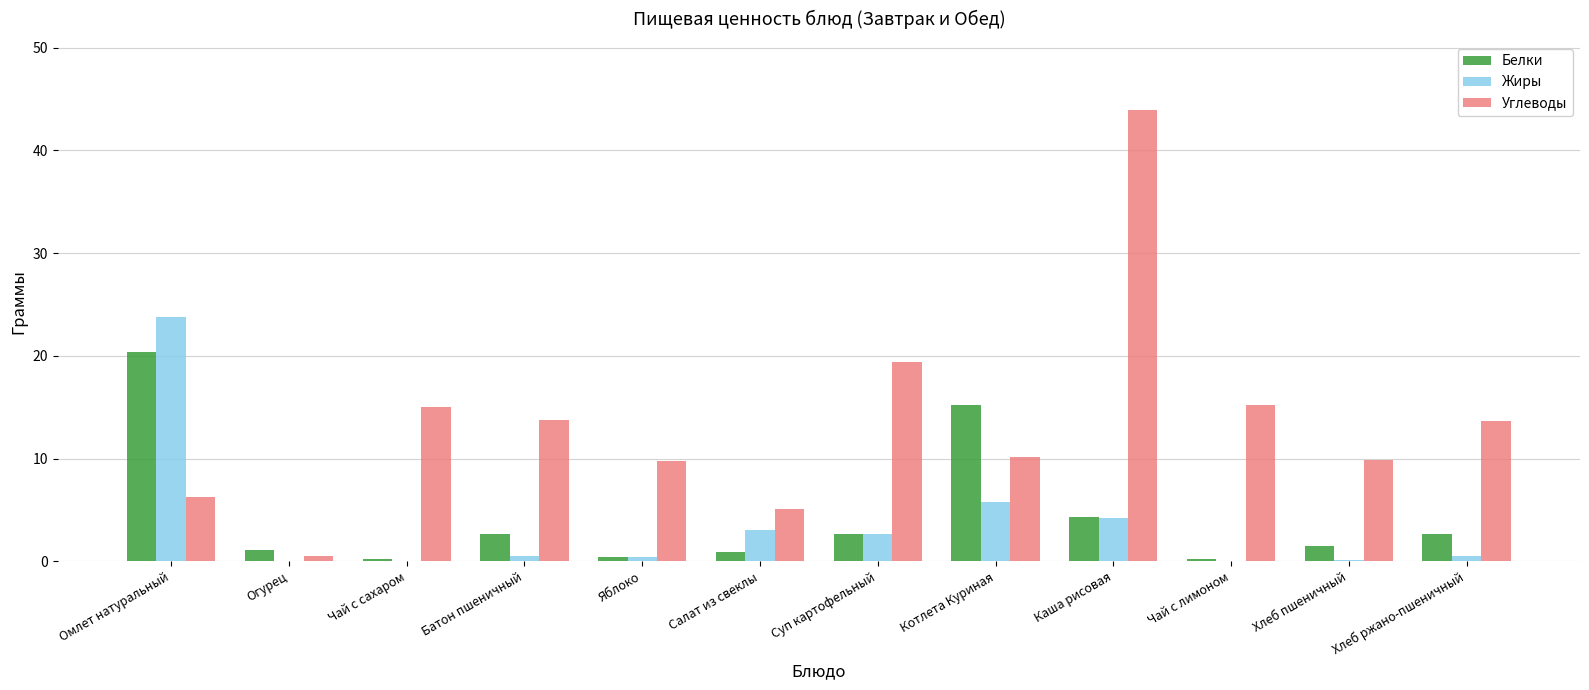

Are the bars horizontal?

No